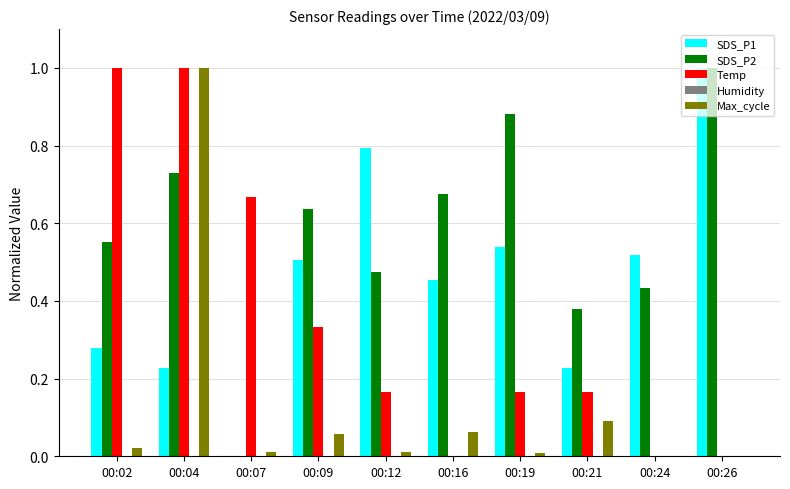

How many values in SDS_P1 are above zero?

9